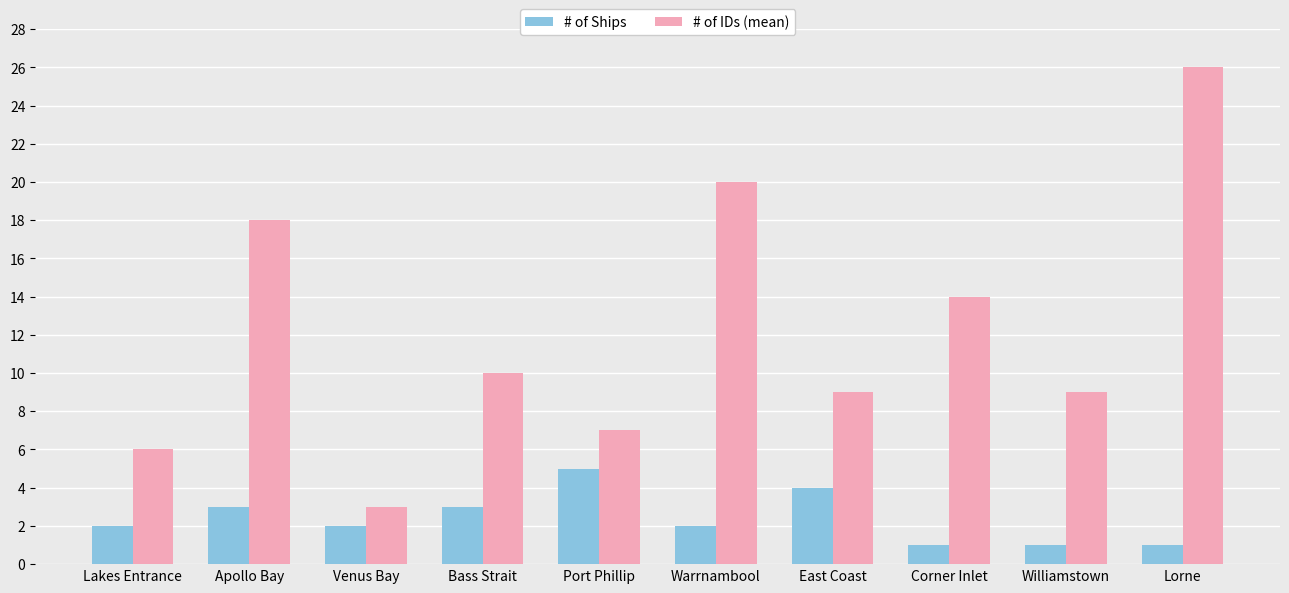

The value of # of Ships at Apollo Bay is 4. True or false?

False